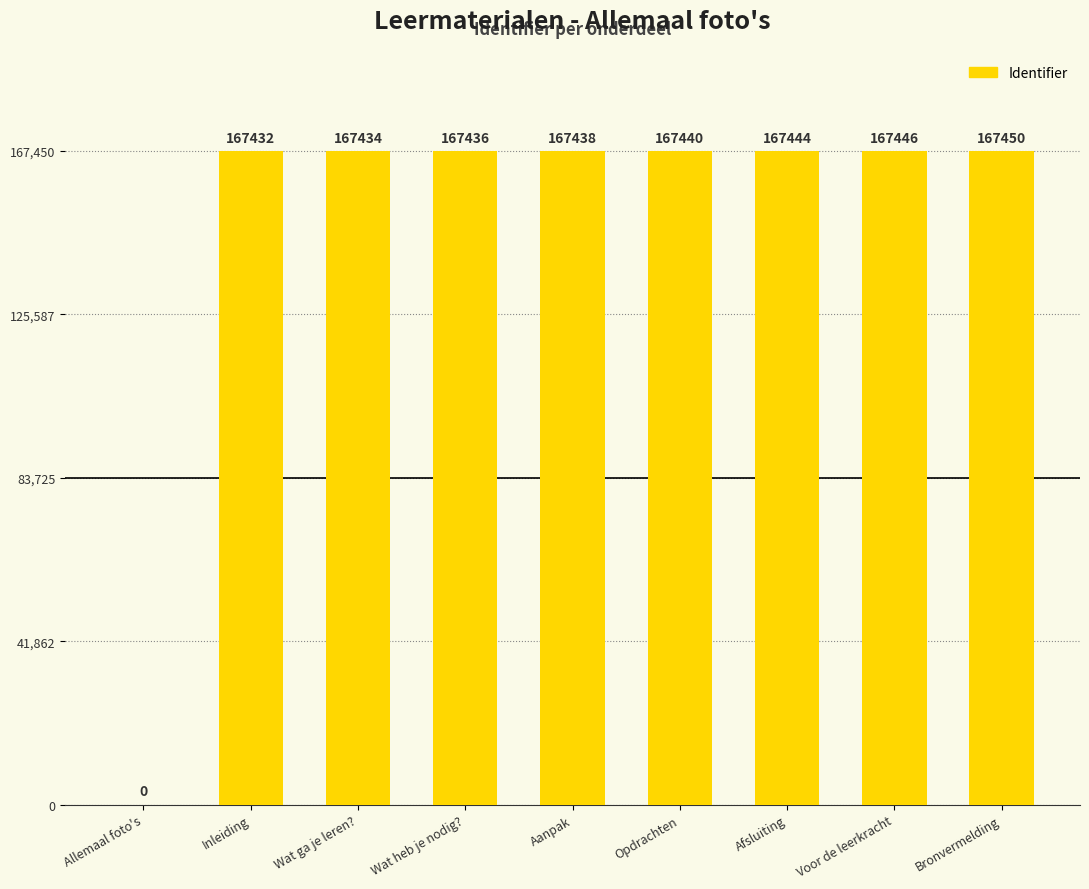

What is the sum of all values?

1339520